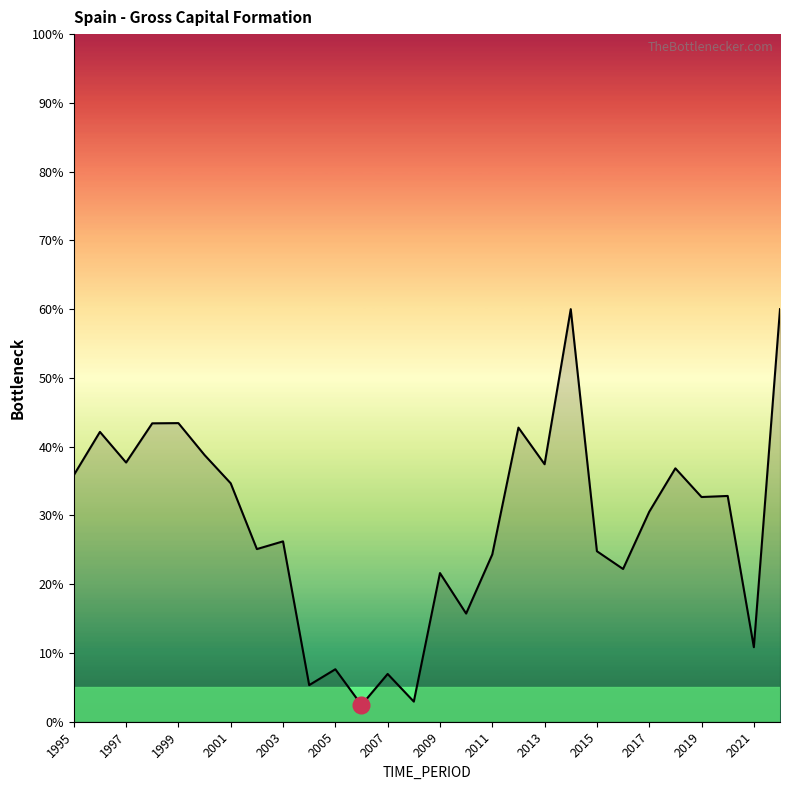

What is the greatest value displayed?

60.0